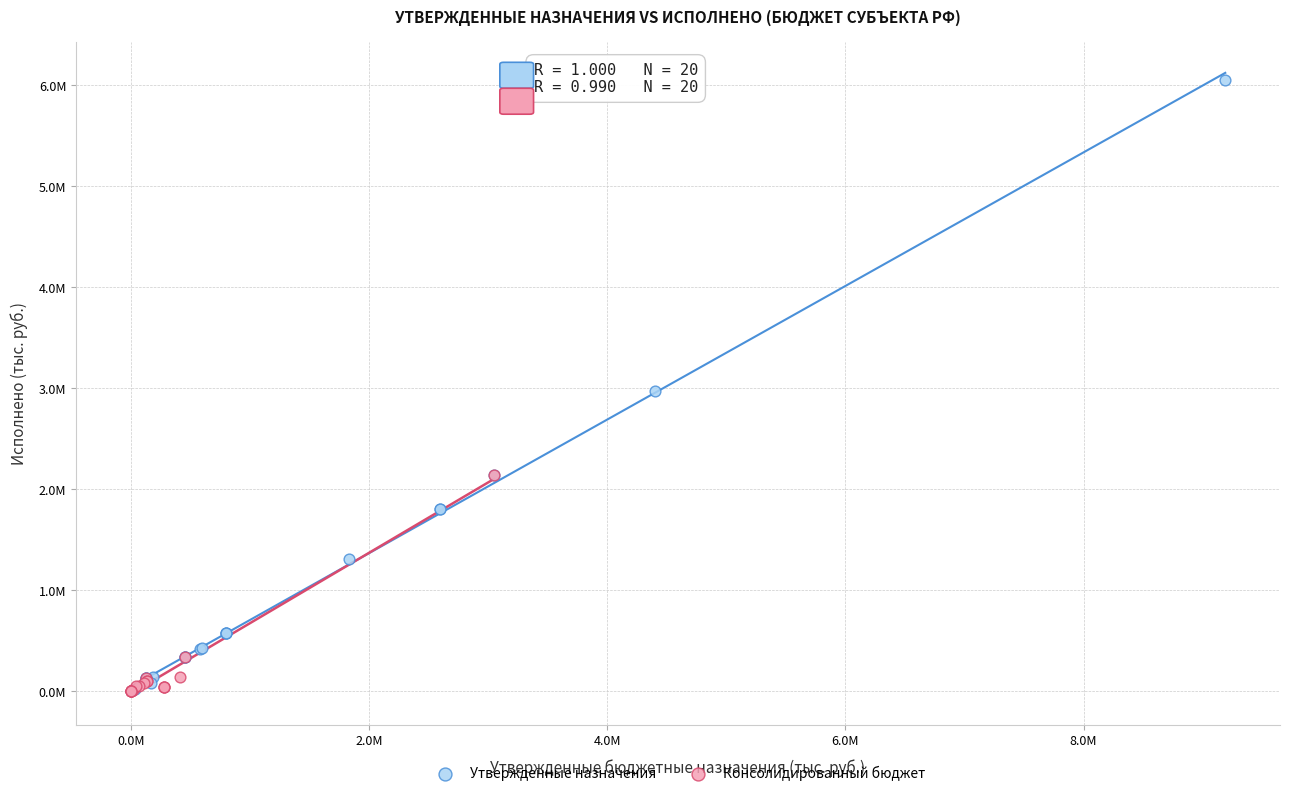

What are all the series names shown in the legend?

Утвержденные назначения, Консолидированный бюджет